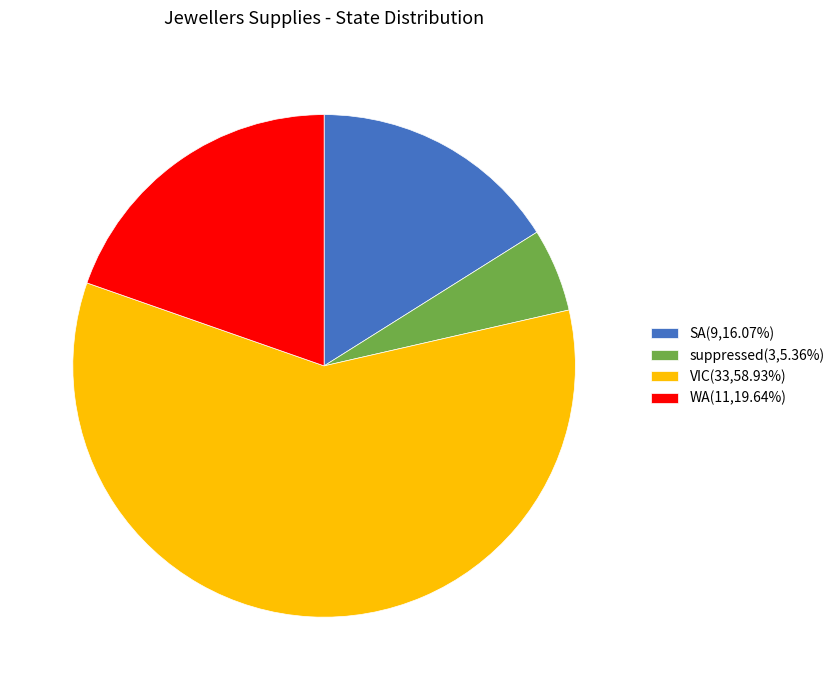

Which has a higher value, SA or VIC?

VIC